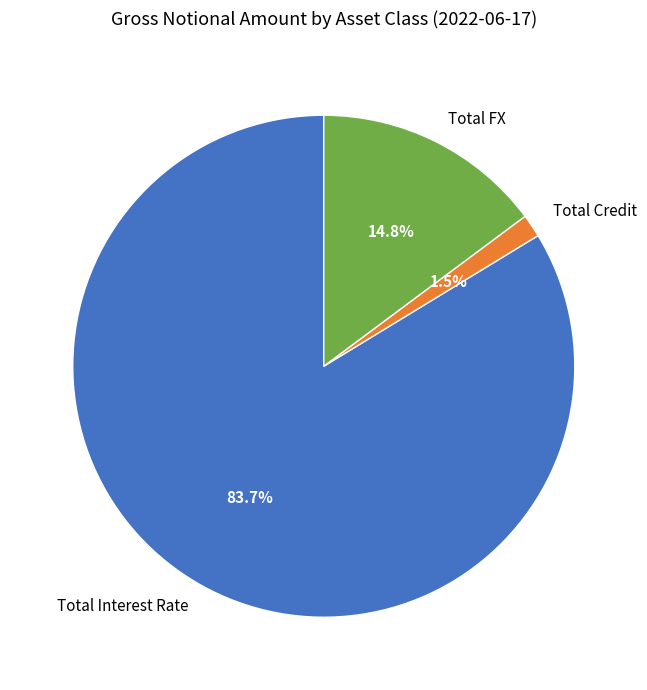

To the nearest percent, what is the difference between the Total FX and Total Interest Rate slice percentages?

69%